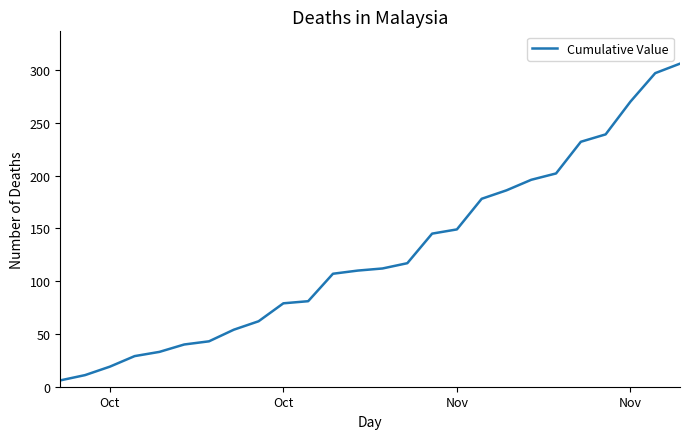

True or false: there are more than 1 points higher than both neighbors.

False